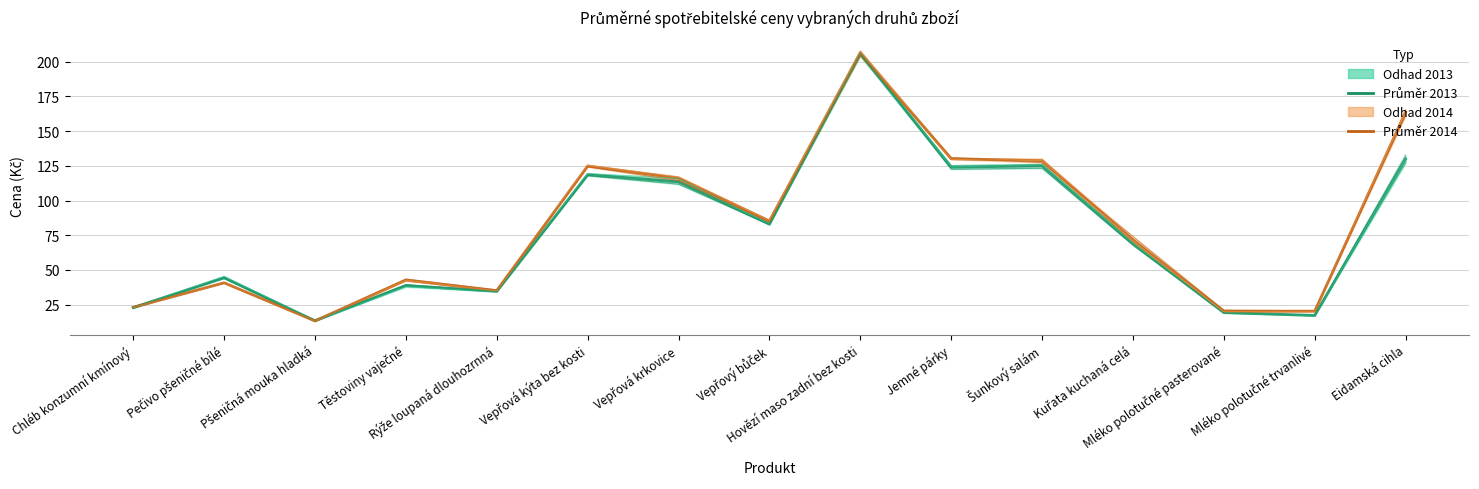

Between Pšeničná mouka hladká and Jemné párky, which is larger?

Jemné párky